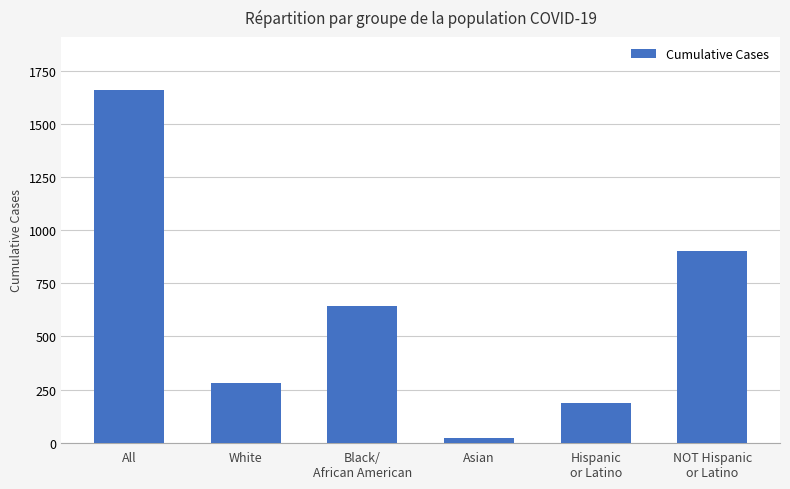

What is the smallest value displayed?

21